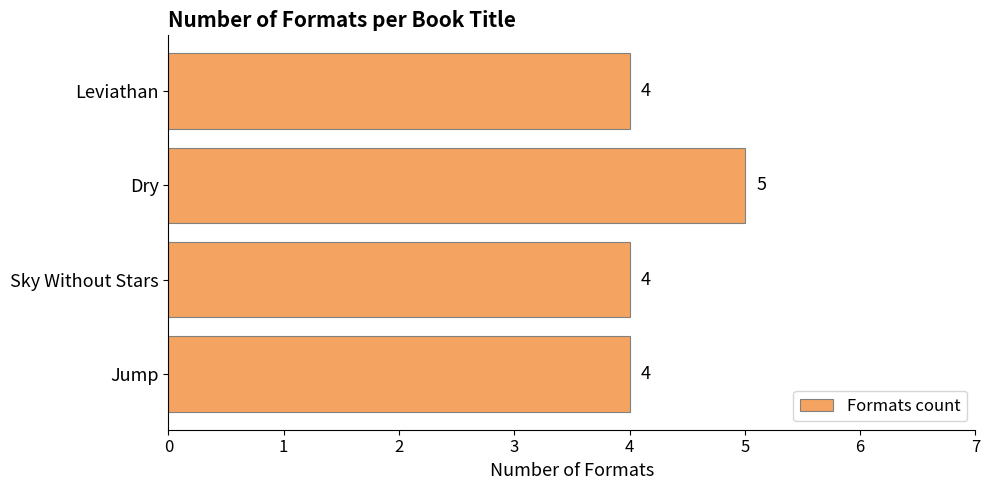

Reading bottom to top, transcribe all the data shown in this chart.

Jump=4	Sky Without Stars=4	Dry=5	Leviathan=4